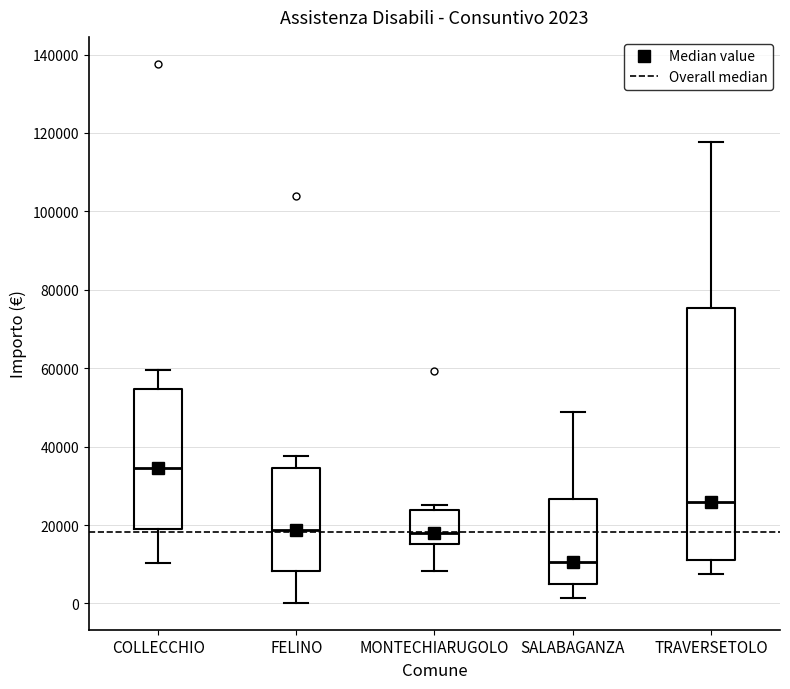

Comparing the boxes themselves (not the whiskers), which one is the tallest?

TRAVERSETOLO